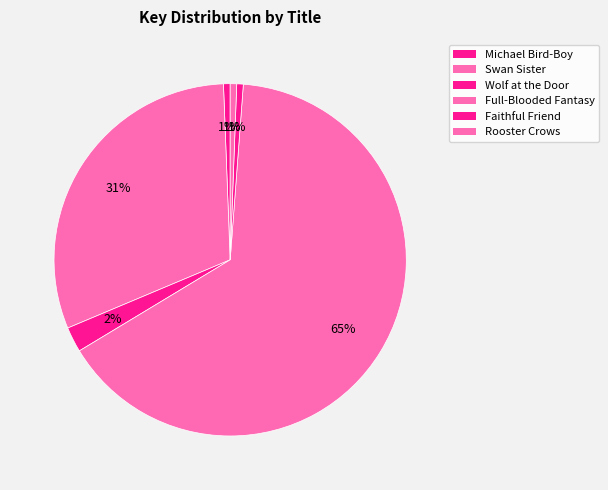

How many segments does this pie chart have?

6